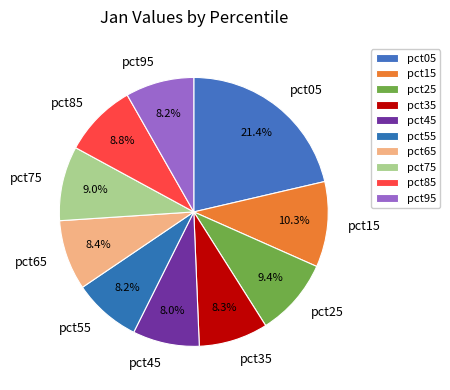

To the nearest percent, what percentage of the pie is pct95?

8%